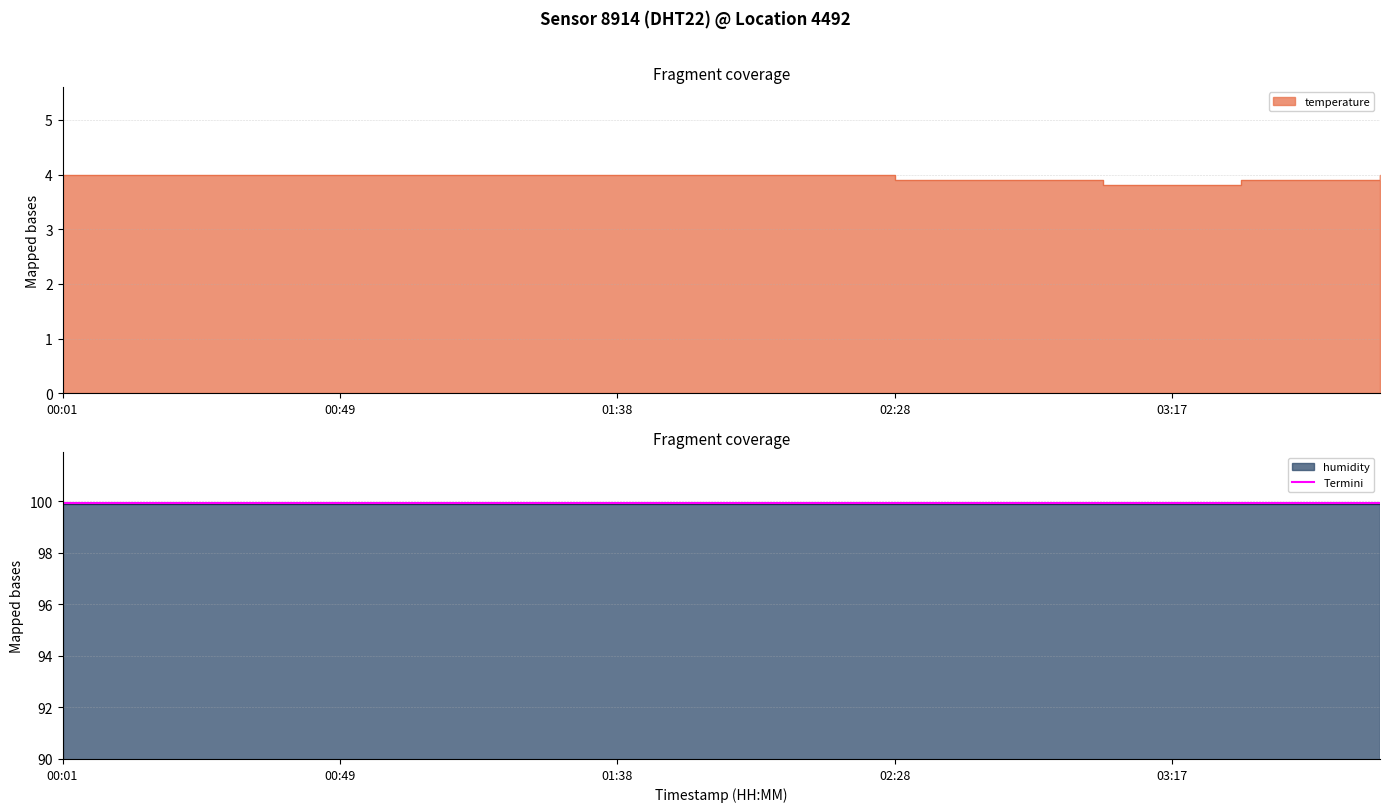

Where is the data nearest to the value 3?

03:05